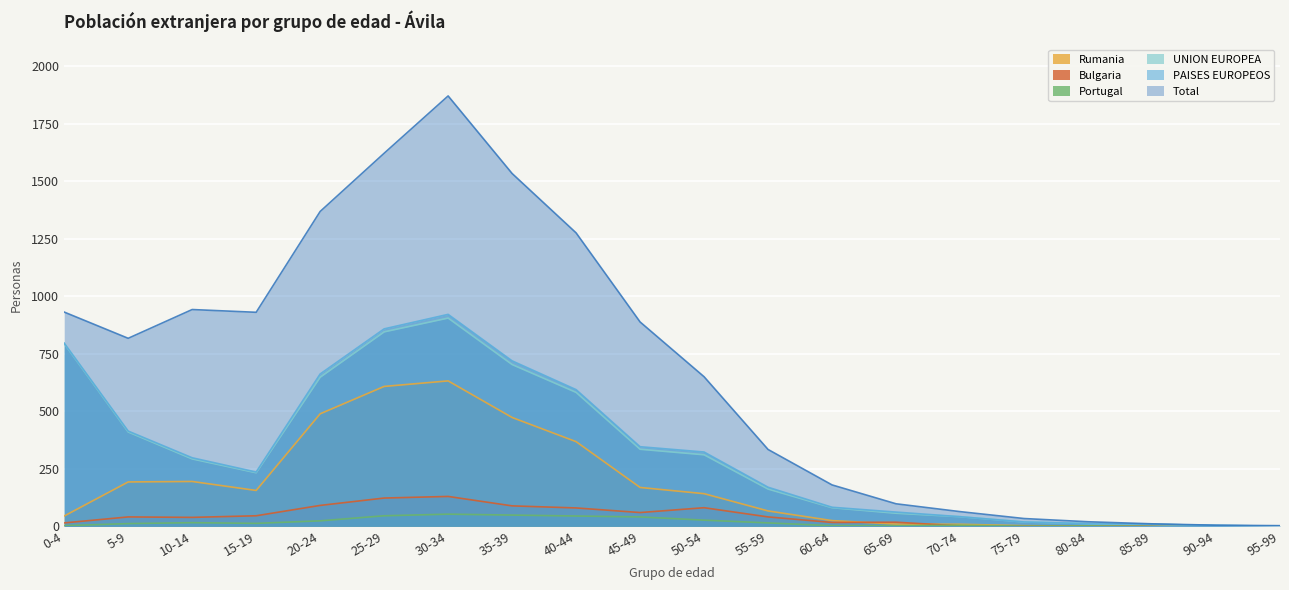

What is the difference between the second highest and second lowest values in the UNION EUROPEA series?

841